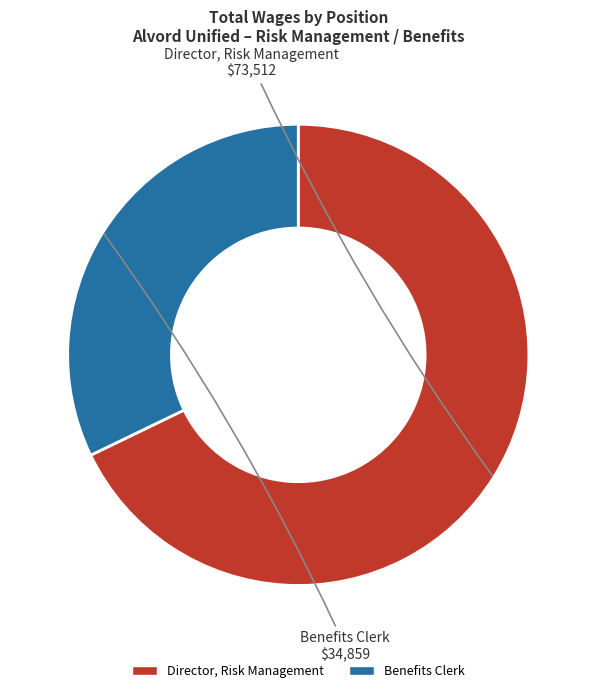

Do Director, Risk Management and Benefits Clerk together represent more than half of the pie?

Yes